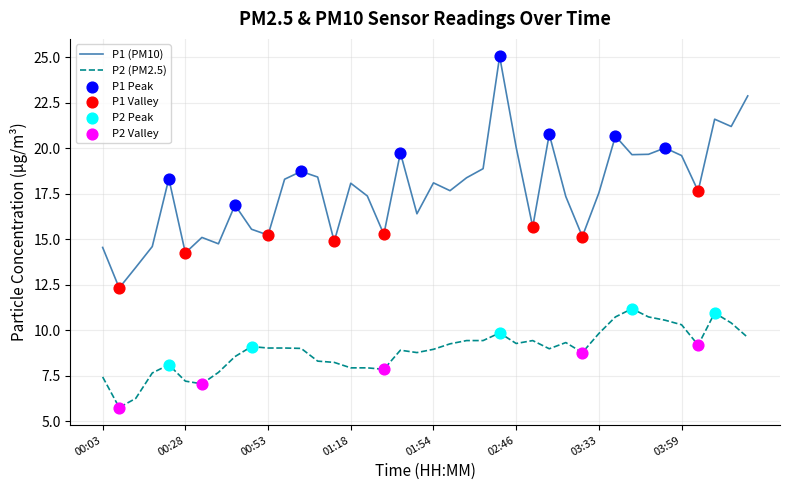

Which series has the largest total across all categories?

P1 (PM10)